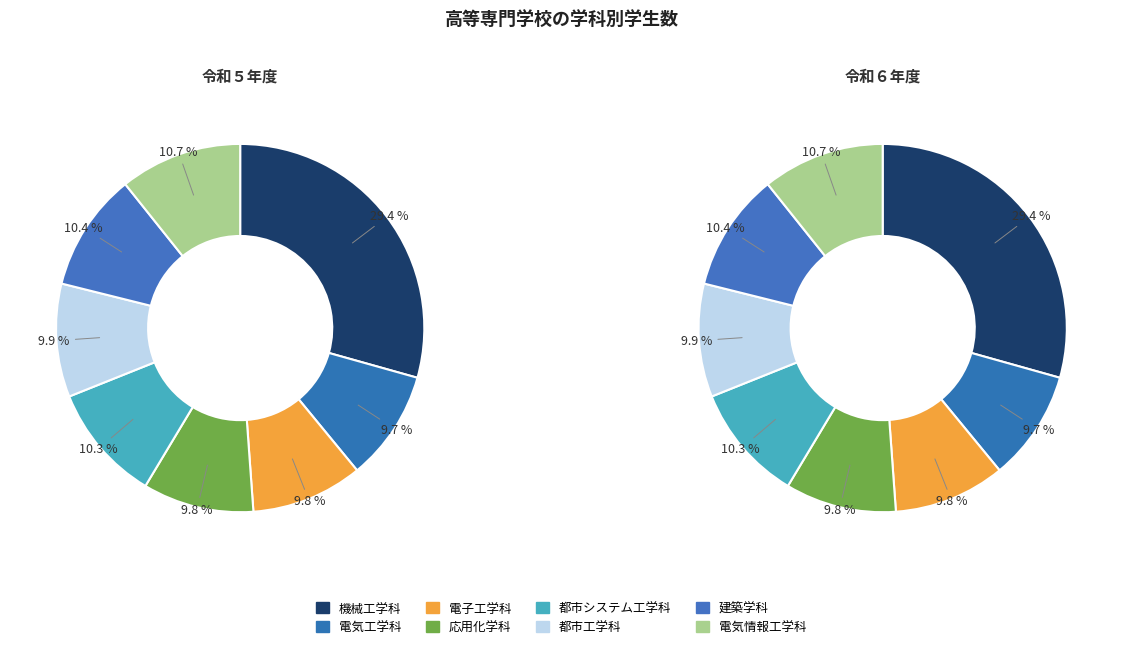

What is the smallest slice in the pie chart?

電気工学科